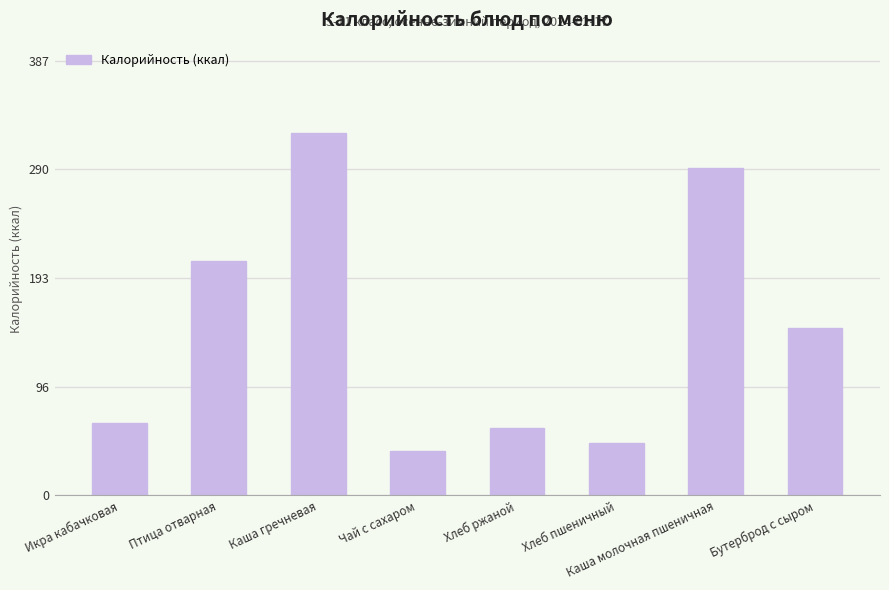

What is the value of the 6th bar from the left?

47.0